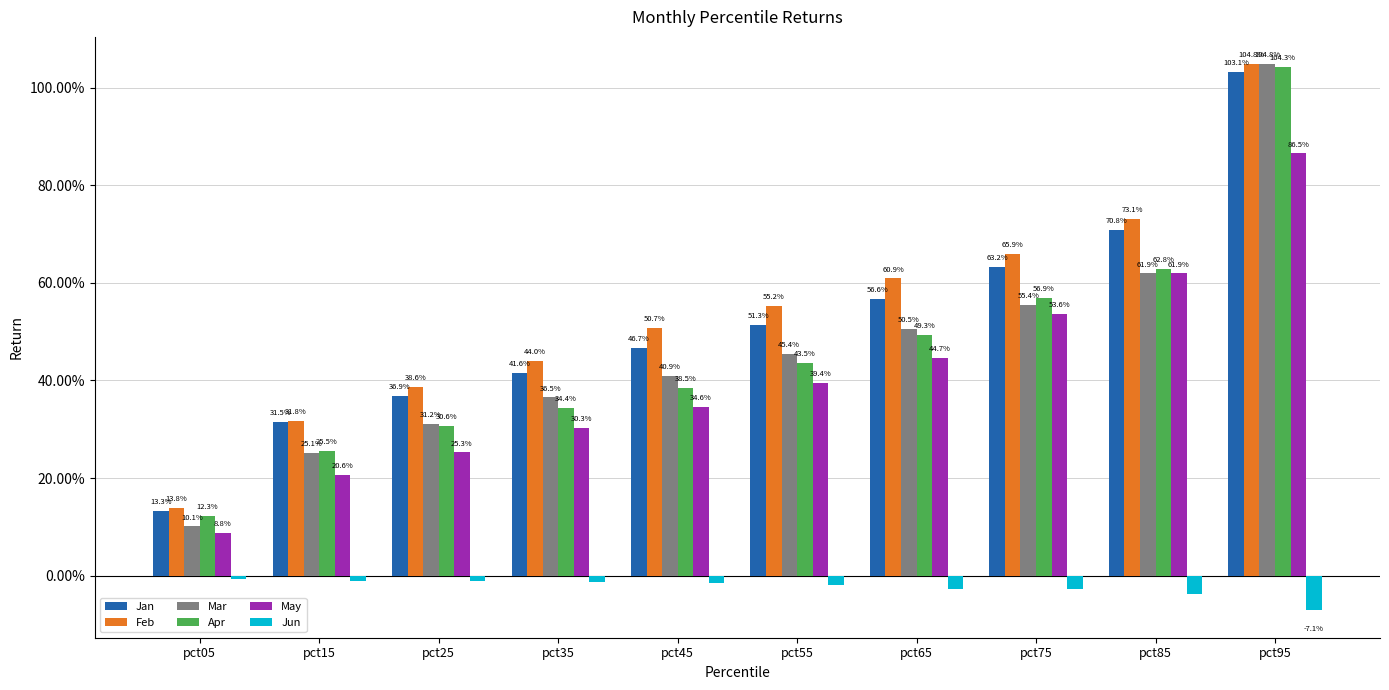

Are the bars horizontal?

No